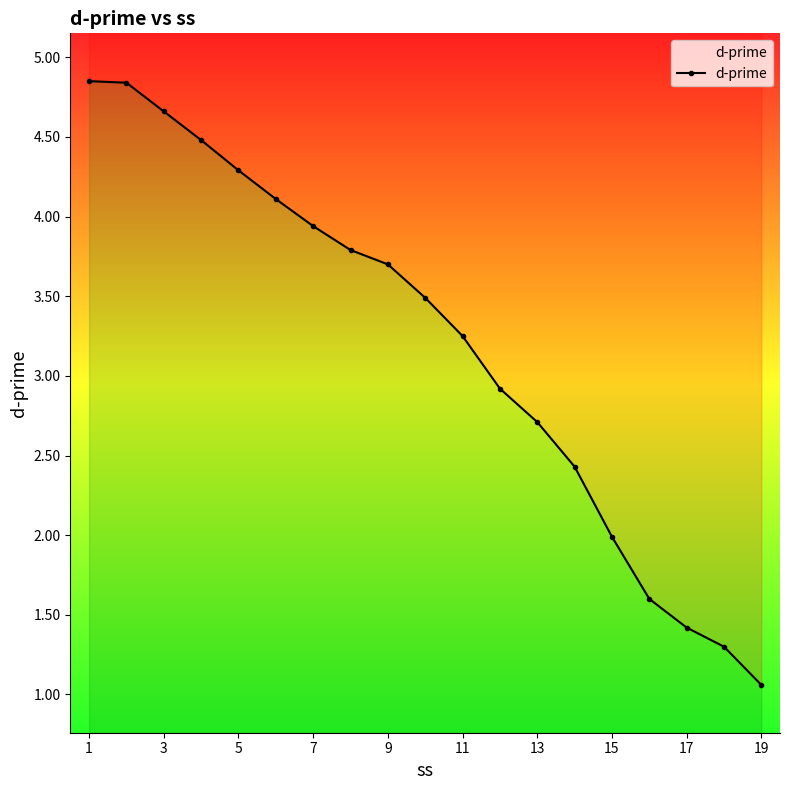

How many categories are shown in the chart?

19